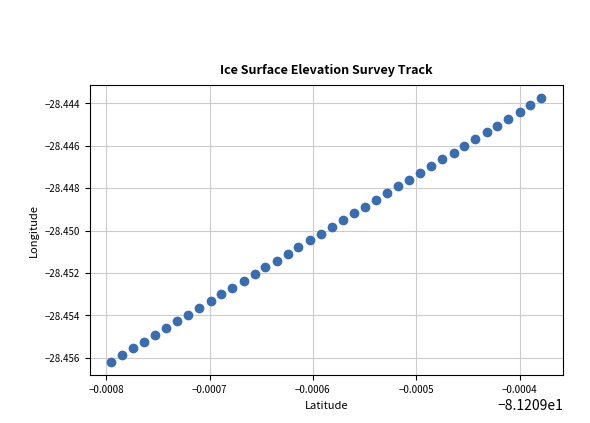

Count the number of points in this scatter plot.

40